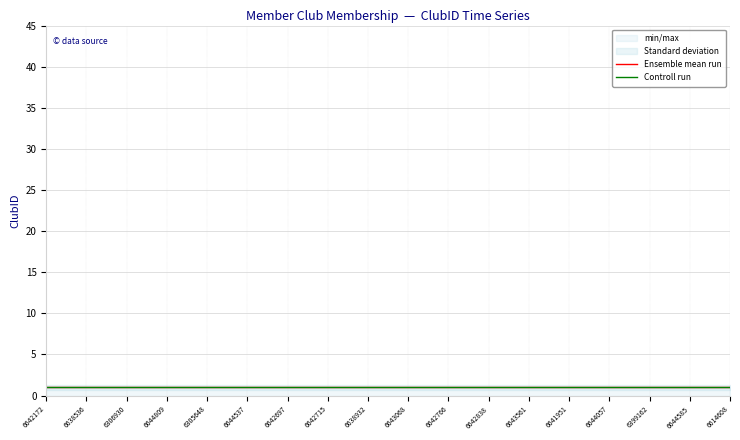

At how many categories does at least one series exceed 0?

18